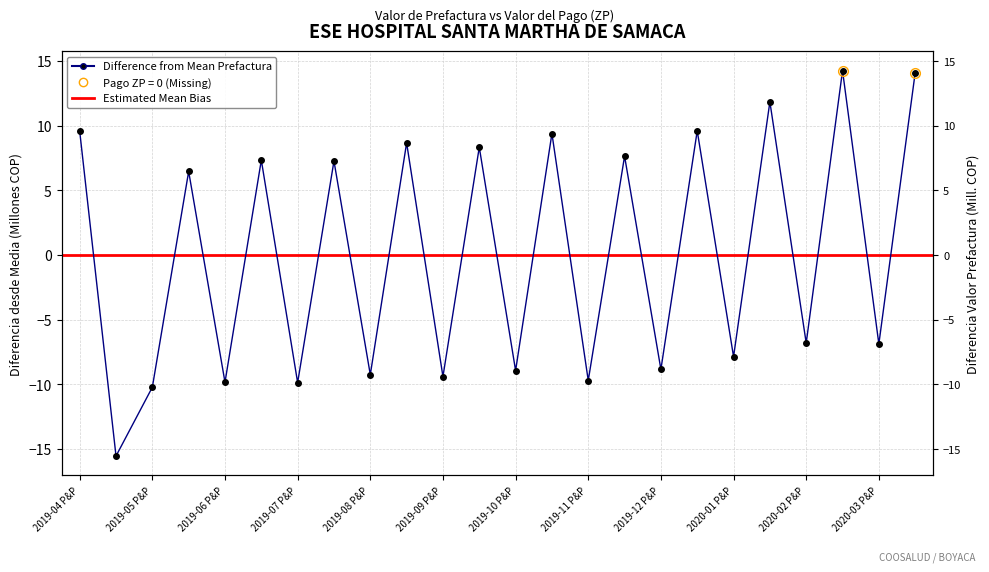

At which category does the chart reach its minimum across all series?

2019-04 A